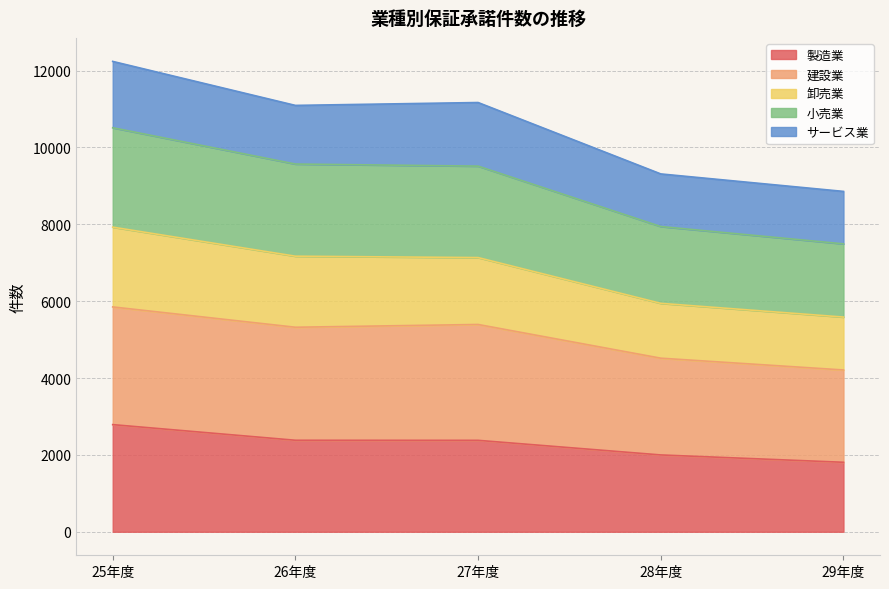

What is the total value across all series at 29年度?

8857